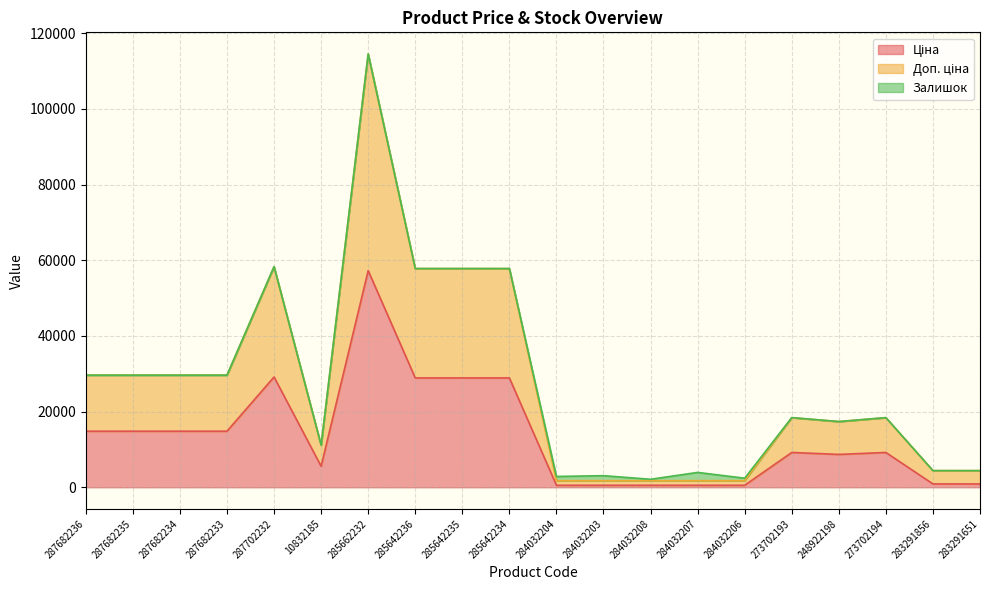

What is the value of the Доп. ціна point at the 10th from the left?

57803.3